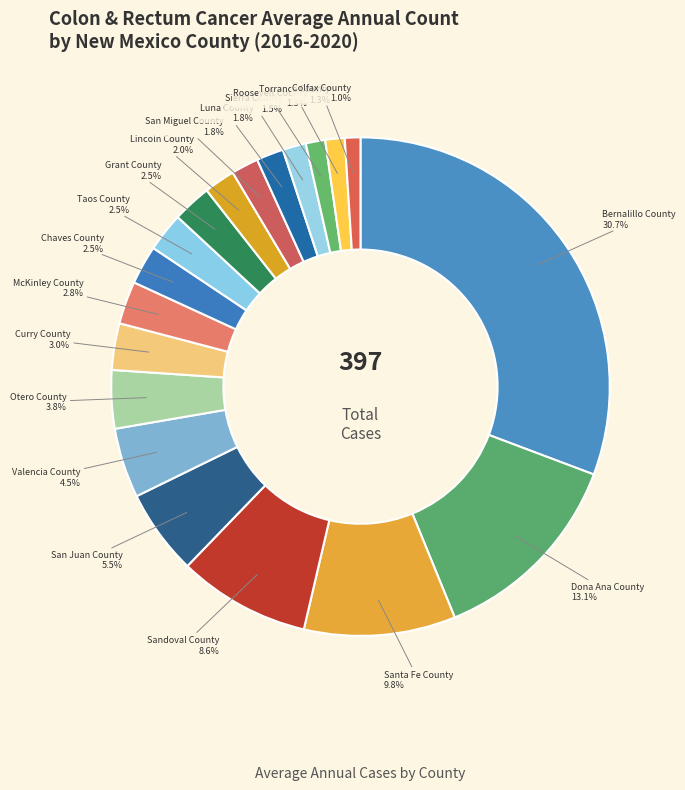

Does Otero County account for over 50% of the chart?

No